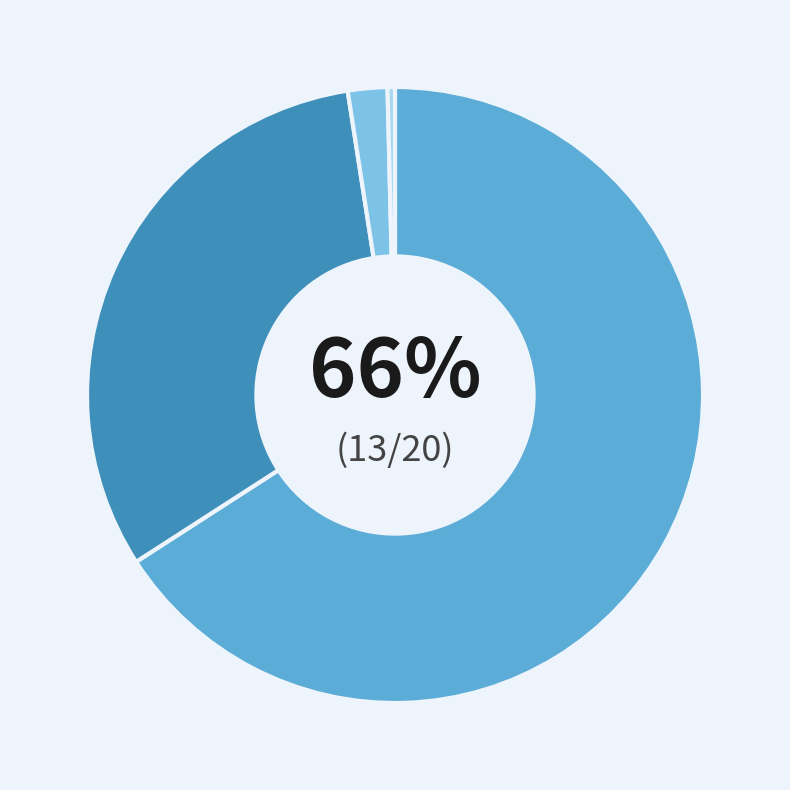

Does any single category account for the majority?

Yes